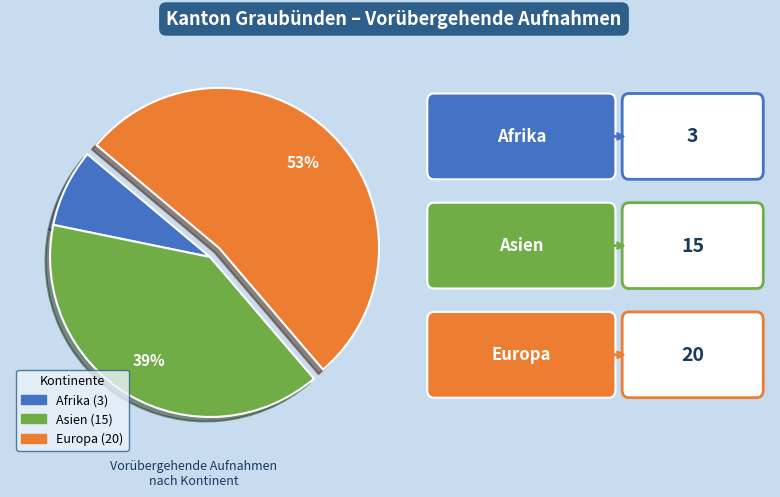

Between Europa and Afrika, which is larger?

Europa